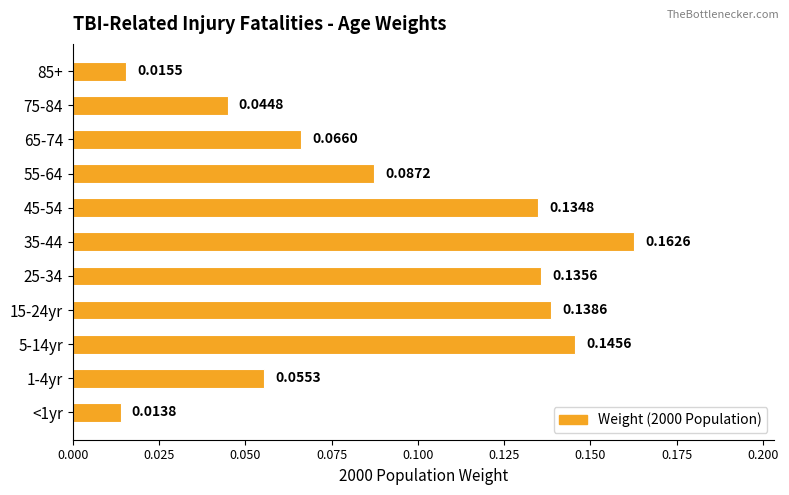

What is the sum of all values?

1.0